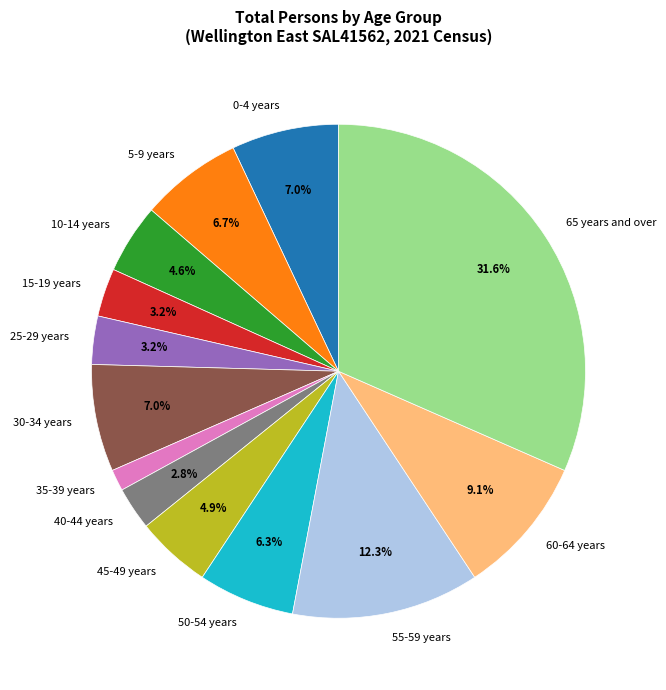

Does 40-44 years account for over 50% of the chart?

No